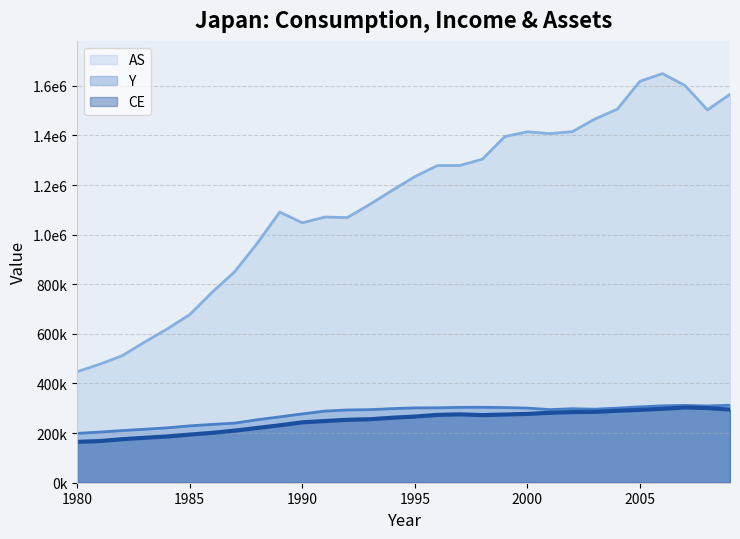

The CE series shows 242553.2 at 1984. True or false?

False